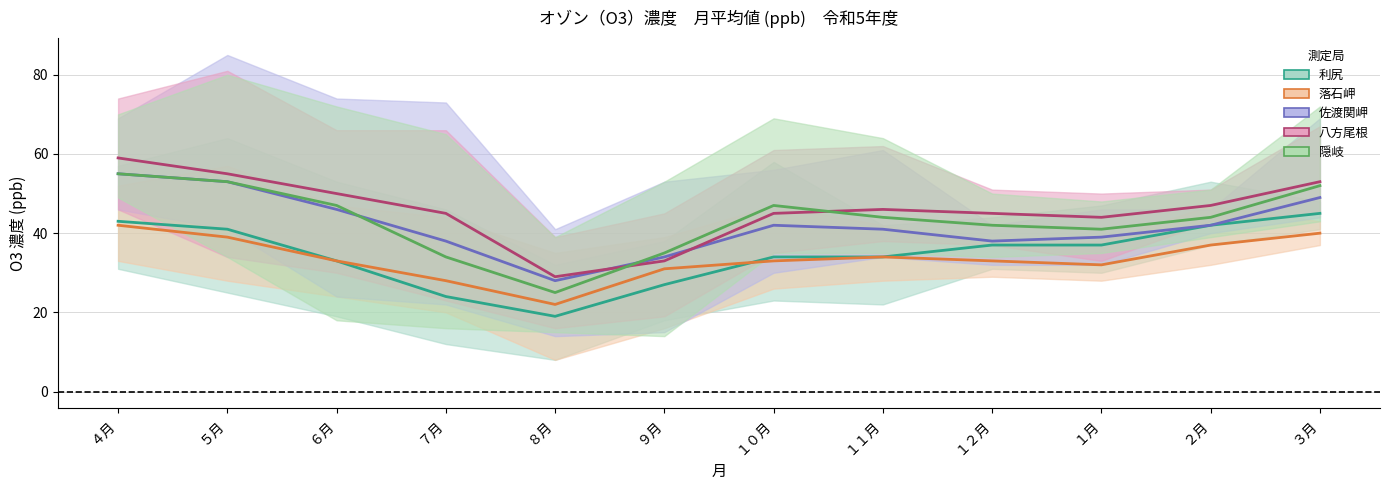

Is it true that 落石岬 equals 32 at １月?

True